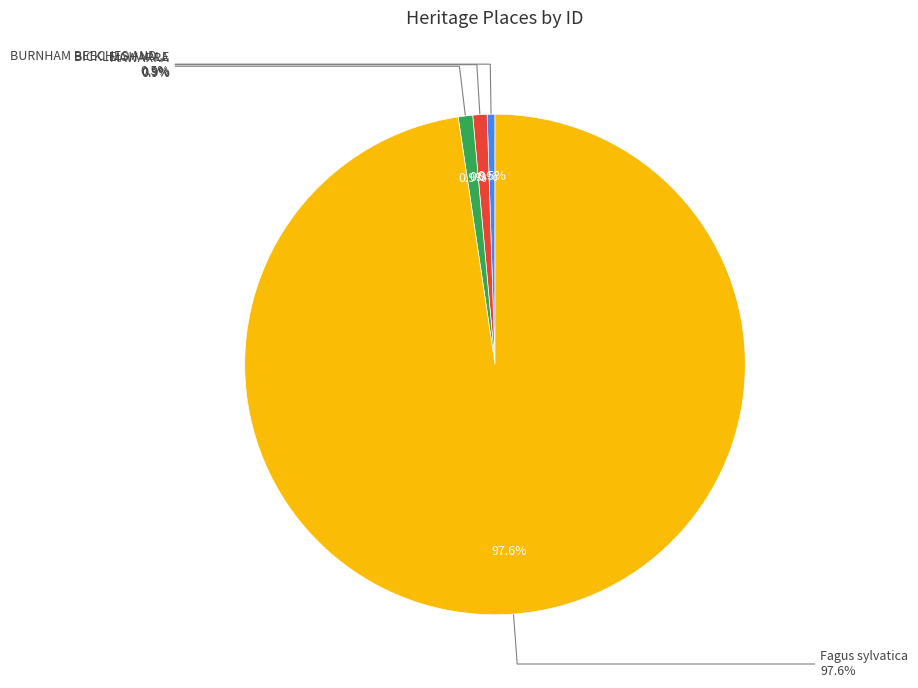

What percentage is the Fagus sylvatica slice, to the nearest percent?

98%